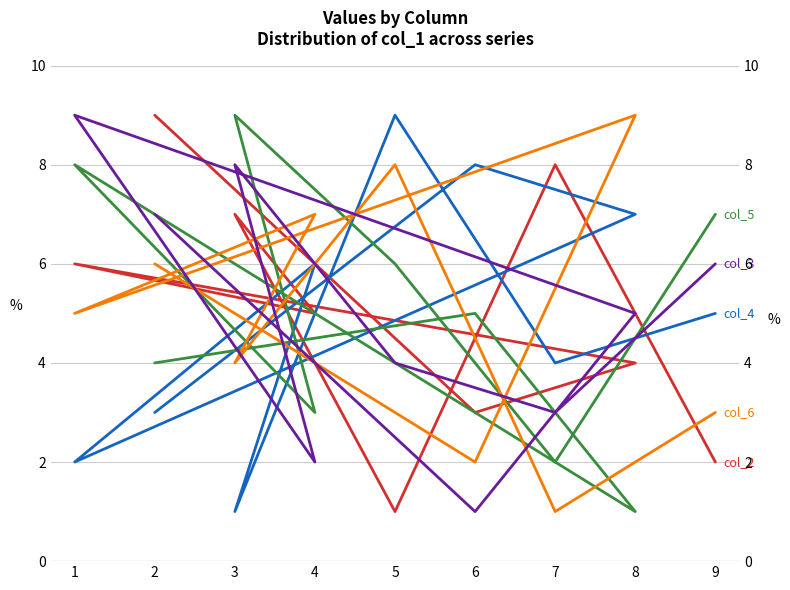

How many lines are shown in the chart?

5